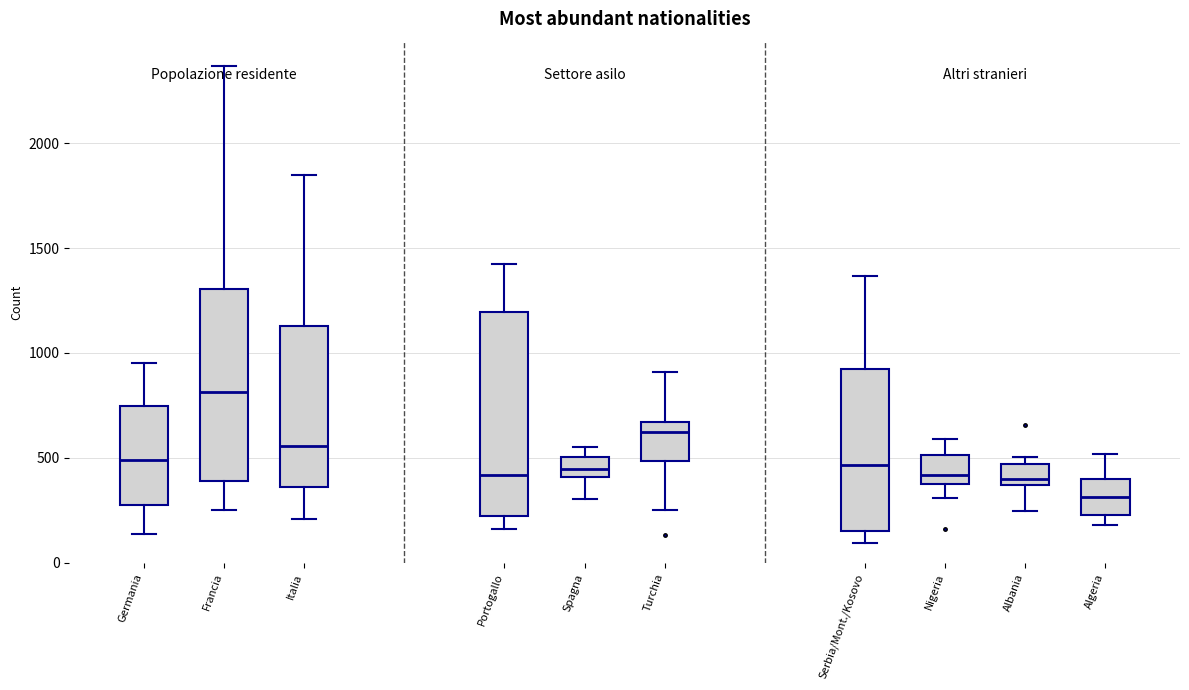

Where does the upper whisker of the box for Italia end on the y-axis? The values are not printed on the chart, so give them approximately, as read against the axis.

1850